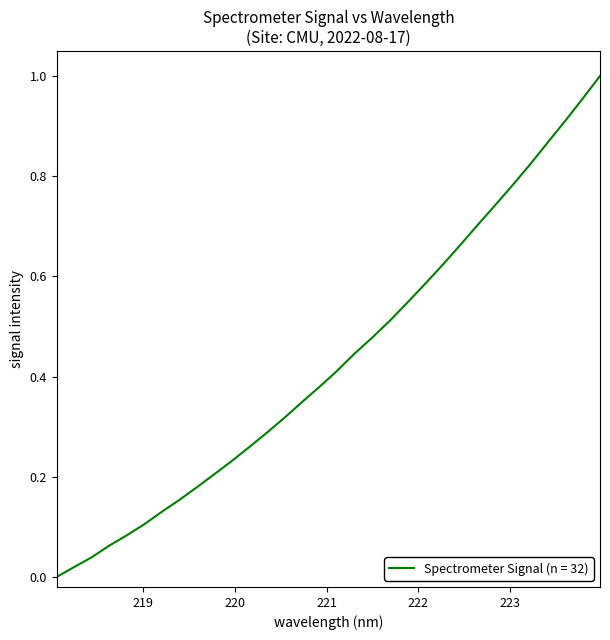

Which category has the lowest value across all series?

218.0596